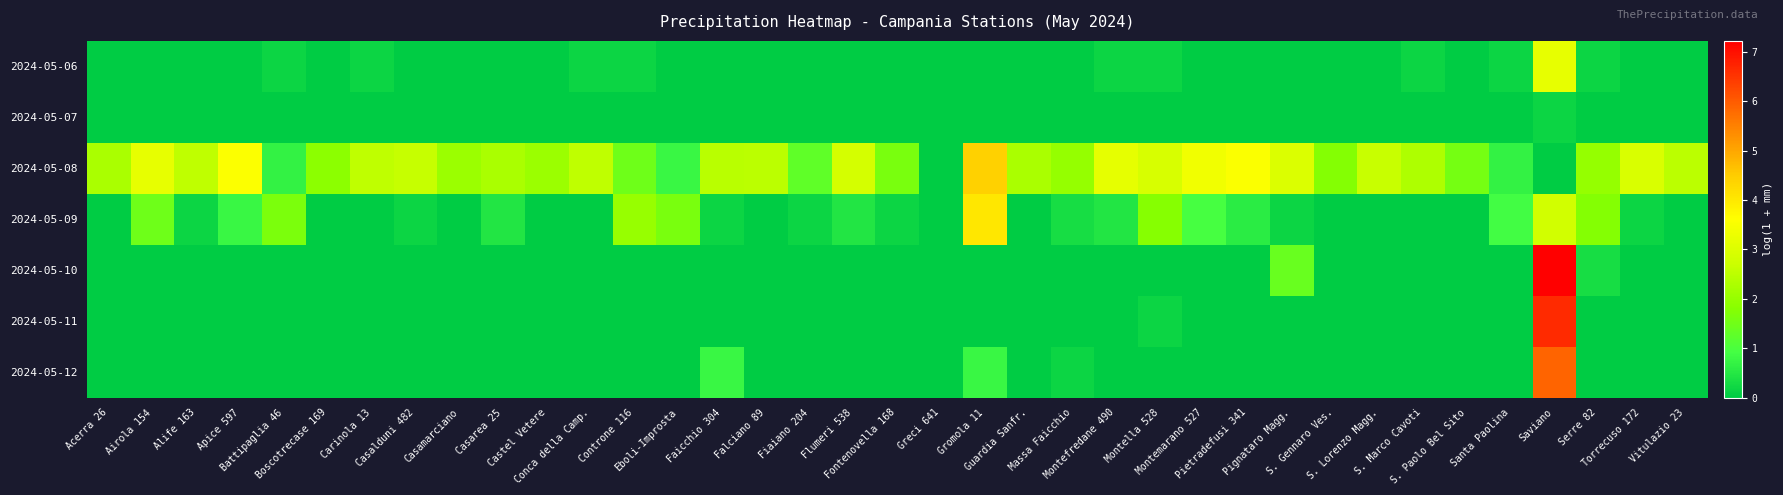

Reading right to left, list all the values displayed in this chart.

2024-05-06: Vitulazio 23=0.0	Torrecuso 172=0.0	Serre 82=0.2	Saviano=3.2	Santa Paolina=0.2	S. Paolo Bel Sito=0.0	S. Marco Cavoti=0.2	S. Lorenzo Magg.=0.0	S. Gennaro Ves.=0.0	Pignataro Magg.=0.0	Pietradefusi 341=0.0	Montemarano 527=0.0	Montella 528=0.2	Montefredane 490=0.2	Massa Faicchio=0.0	Guardia Sanfr.=0.0	Gromola 11=0.0	Greci 641=0.0	Fontenovella 168=0.0	Flumeri 538=0.0	Fiaiano 204=0.0	Falciano 89=0.0	Faicchio 304=0.0	Eboli-Improsta=0.0	Controne 116=0.2	Conca della Camp.=0.2	Castel Vetere=0.0	Casarea 25=0.0	Casamarciano=0.0	Casalduni 482=0.0	Carinola 13=0.2	Boscotrecase 169=0.0	Battipaglia 46=0.2	Apice 597=0.0	Alife 163=0.0	Airola 154=0.0	Acerra 26=0.0
2024-05-07: Vitulazio 23=0.0	Torrecuso 172=0.0	Serre 82=0.0	Saviano=0.2	Santa Paolina=0.0	S. Paolo Bel Sito=0.0	S. Marco Cavoti=0.0	S. Lorenzo Magg.=0.0	S. Gennaro Ves.=0.0	Pignataro Magg.=0.0	Pietradefusi 341=0.0	Montemarano 527=0.0	Montella 528=0.0	Montefredane 490=0.0	Massa Faicchio=0.0	Guardia Sanfr.=0.0	Gromola 11=0.0	Greci 641=0.0	Fontenovella 168=0.0	Flumeri 538=0.0	Fiaiano 204=0.0	Falciano 89=0.0	Faicchio 304=0.0	Eboli-Improsta=0.0	Controne 116=0.0	Conca della Camp.=0.0	Castel Vetere=0.0	Casarea 25=0.0	Casamarciano=0.0	Casalduni 482=0.0	Carinola 13=0.0	Boscotrecase 169=0.0	Battipaglia 46=0.0	Apice 597=0.0	Alife 163=0.0	Airola 154=0.0	Acerra 26=0.0
2024-05-08: Vitulazio 23=2.5	Torrecuso 172=3.0	Serre 82=2.0	Saviano=0.0	Santa Paolina=0.7	S. Paolo Bel Sito=1.6	S. Marco Cavoti=2.3	S. Lorenzo Magg.=2.7	S. Gennaro Ves.=1.8	Pignataro Magg.=3.0	Pietradefusi 341=3.5	Montemarano 527=3.4	Montella 528=2.9	Montefredane 490=3.2	Massa Faicchio=2.0	Guardia Sanfr.=2.3	Gromola 11=4.4	Greci 641=0.0	Fontenovella 168=1.6	Flumeri 538=2.9	Fiaiano 204=1.3	Falciano 89=2.5	Faicchio 304=2.5	Eboli-Improsta=0.8	Controne 116=1.5	Conca della Camp.=2.5	Castel Vetere=2.1	Casarea 25=2.3	Casamarciano=2.1	Casalduni 482=2.6	Carinola 13=2.5	Boscotrecase 169=1.9	Battipaglia 46=0.7	Apice 597=3.6	Alife 163=2.6	Airola 154=3.2	Acerra 26=2.3
2024-05-09: Vitulazio 23=0.0	Torrecuso 172=0.2	Serre 82=1.8	Saviano=2.8	Santa Paolina=0.9	S. Paolo Bel Sito=0.0	S. Marco Cavoti=0.0	S. Lorenzo Magg.=0.0	S. Gennaro Ves.=0.0	Pignataro Magg.=0.2	Pietradefusi 341=0.6	Montemarano 527=1.0	Montella 528=1.8	Montefredane 490=0.5	Massa Faicchio=0.3	Guardia Sanfr.=0.0	Gromola 11=4.0	Greci 641=0.0	Fontenovella 168=0.2	Flumeri 538=0.5	Fiaiano 204=0.2	Falciano 89=0.0	Faicchio 304=0.2	Eboli-Improsta=1.6	Controne 116=2.0	Conca della Camp.=0.0	Castel Vetere=0.0	Casarea 25=0.5	Casamarciano=0.0	Casalduni 482=0.2	Carinola 13=0.0	Boscotrecase 169=0.0	Battipaglia 46=1.6	Apice 597=0.8	Alife 163=0.2	Airola 154=1.5	Acerra 26=0.0
2024-05-10: Vitulazio 23=0.0	Torrecuso 172=0.0	Serre 82=0.3	Saviano=7.2	Santa Paolina=0.0	S. Paolo Bel Sito=0.0	S. Marco Cavoti=0.0	S. Lorenzo Magg.=0.0	S. Gennaro Ves.=0.0	Pignataro Magg.=1.4	Pietradefusi 341=0.0	Montemarano 527=0.0	Montella 528=0.0	Montefredane 490=0.0	Massa Faicchio=0.0	Guardia Sanfr.=0.0	Gromola 11=0.0	Greci 641=0.0	Fontenovella 168=0.0	Flumeri 538=0.0	Fiaiano 204=0.0	Falciano 89=0.0	Faicchio 304=0.0	Eboli-Improsta=0.0	Controne 116=0.0	Conca della Camp.=0.0	Castel Vetere=0.0	Casarea 25=0.0	Casamarciano=0.0	Casalduni 482=0.0	Carinola 13=0.0	Boscotrecase 169=0.0	Battipaglia 46=0.0	Apice 597=0.0	Alife 163=0.0	Airola 154=0.0	Acerra 26=0.0
2024-05-11: Vitulazio 23=0.0	Torrecuso 172=0.0	Serre 82=0.0	Saviano=6.6	Santa Paolina=0.0	S. Paolo Bel Sito=0.0	S. Marco Cavoti=0.0	S. Lorenzo Magg.=0.0	S. Gennaro Ves.=0.0	Pignataro Magg.=0.0	Pietradefusi 341=0.0	Montemarano 527=0.0	Montella 528=0.2	Montefredane 490=0.0	Massa Faicchio=0.0	Guardia Sanfr.=0.0	Gromola 11=0.0	Greci 641=0.0	Fontenovella 168=0.0	Flumeri 538=0.0	Fiaiano 204=0.0	Falciano 89=0.0	Faicchio 304=0.0	Eboli-Improsta=0.0	Controne 116=0.0	Conca della Camp.=0.0	Castel Vetere=0.0	Casarea 25=0.0	Casamarciano=0.0	Casalduni 482=0.0	Carinola 13=0.0	Boscotrecase 169=0.0	Battipaglia 46=0.0	Apice 597=0.0	Alife 163=0.0	Airola 154=0.0	Acerra 26=0.0
2024-05-12: Vitulazio 23=0.0	Torrecuso 172=0.0	Serre 82=0.0	Saviano=5.9	Santa Paolina=0.0	S. Paolo Bel Sito=0.0	S. Marco Cavoti=0.0	S. Lorenzo Magg.=0.0	S. Gennaro Ves.=0.0	Pignataro Magg.=0.0	Pietradefusi 341=0.0	Montemarano 527=0.0	Montella 528=0.0	Montefredane 490=0.0	Massa Faicchio=0.2	Guardia Sanfr.=0.0	Gromola 11=0.8	Greci 641=0.0	Fontenovella 168=0.0	Flumeri 538=0.0	Fiaiano 204=0.0	Falciano 89=0.0	Faicchio 304=0.8	Eboli-Improsta=0.0	Controne 116=0.0	Conca della Camp.=0.0	Castel Vetere=0.0	Casarea 25=0.0	Casamarciano=0.0	Casalduni 482=0.0	Carinola 13=0.0	Boscotrecase 169=0.0	Battipaglia 46=0.0	Apice 597=0.0	Alife 163=0.0	Airola 154=0.0	Acerra 26=0.0